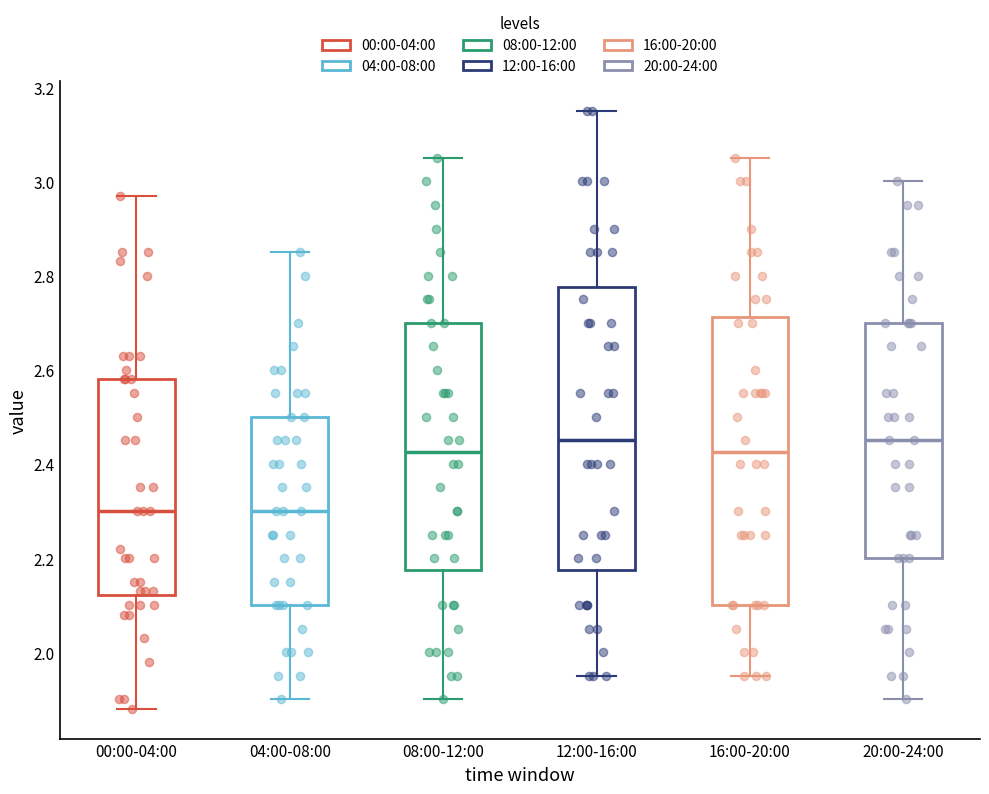

Reading left to right, read every box against the y-axis: the position of its median line, the range the box covers, and the ends of its whiskers. The values are not printed on the chart, so give them approximately, as read against the axis.

00:00-04:00: median 2.30, box 2.12 to 2.58, whiskers 1.88 to 2.98
04:00-08:00: median 2.30, box 2.10 to 2.50, whiskers 1.90 to 2.86
08:00-12:00: median 2.42, box 2.18 to 2.70, whiskers 1.90 to 3.06
12:00-16:00: median 2.46, box 2.18 to 2.78, whiskers 1.96 to 3.16
16:00-20:00: median 2.42, box 2.10 to 2.72, whiskers 1.96 to 3.06
20:00-24:00: median 2.46, box 2.20 to 2.70, whiskers 1.90 to 3.00